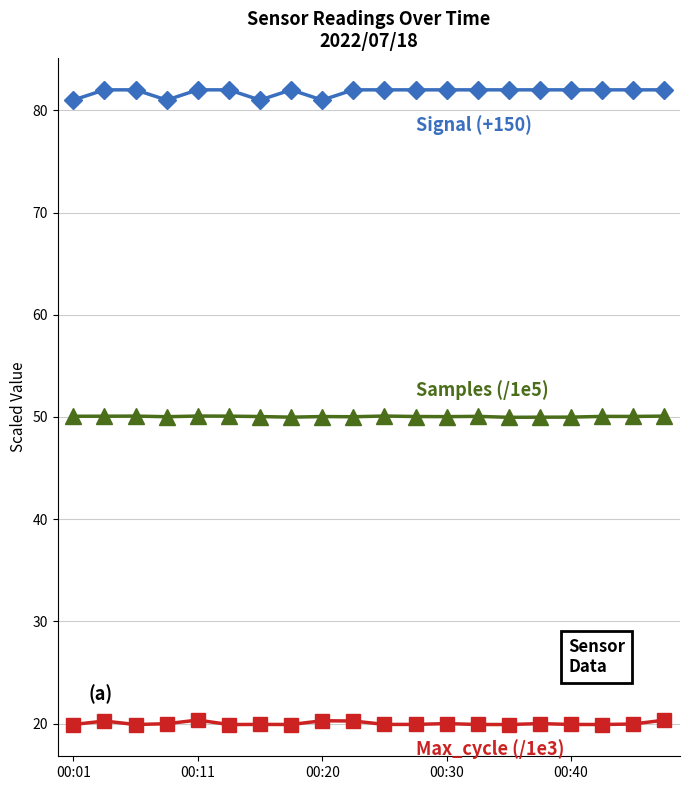

What is the greatest value displayed?

82.0